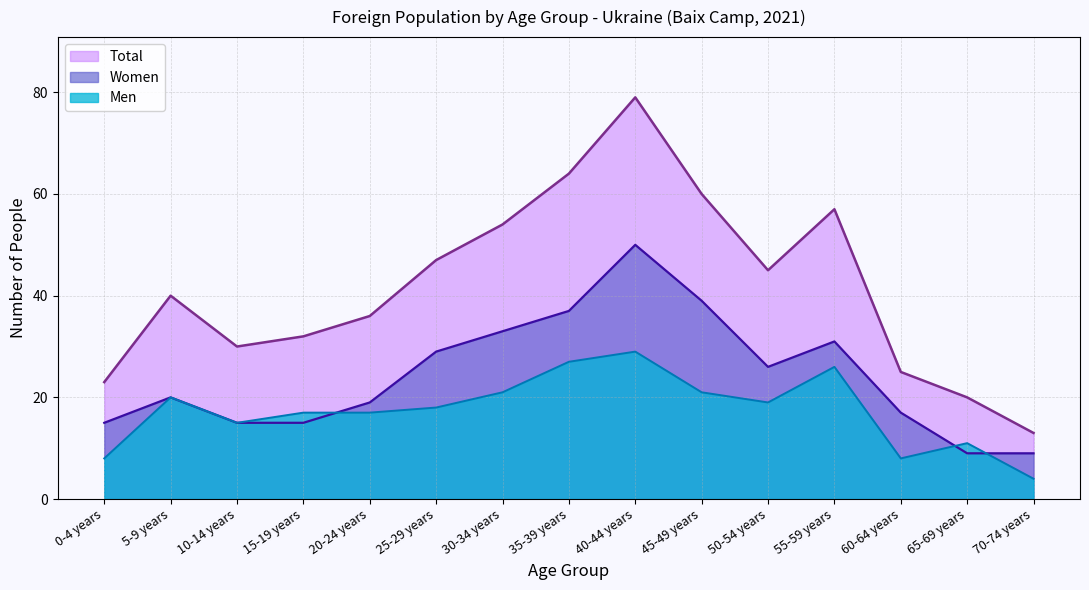

What is the difference between the maximum and minimum values in the Men series?

25